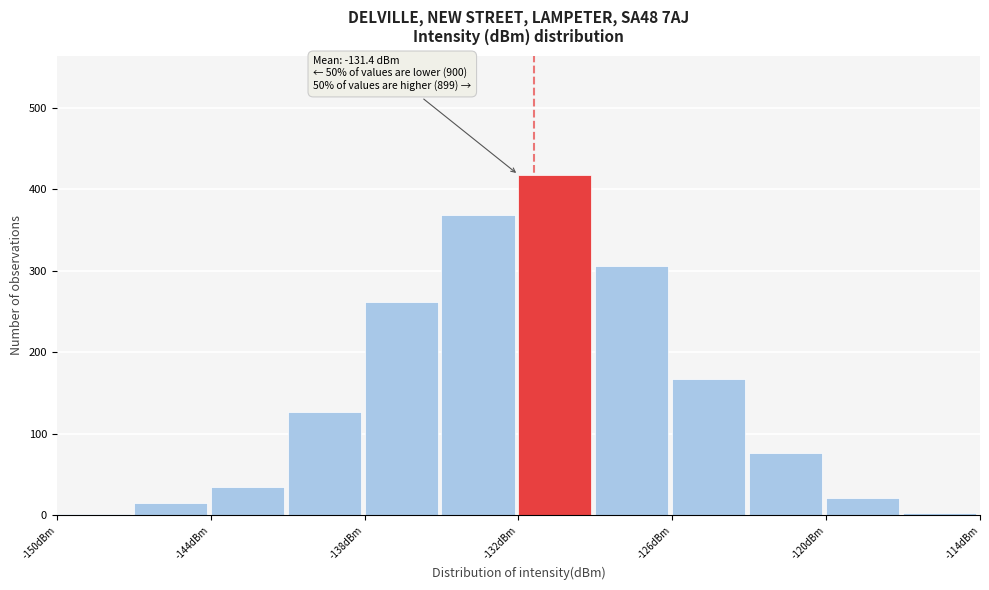

Around what value on the x-axis is the tallest bar? Give the approximate position of its centre, as read against the axis.

-131